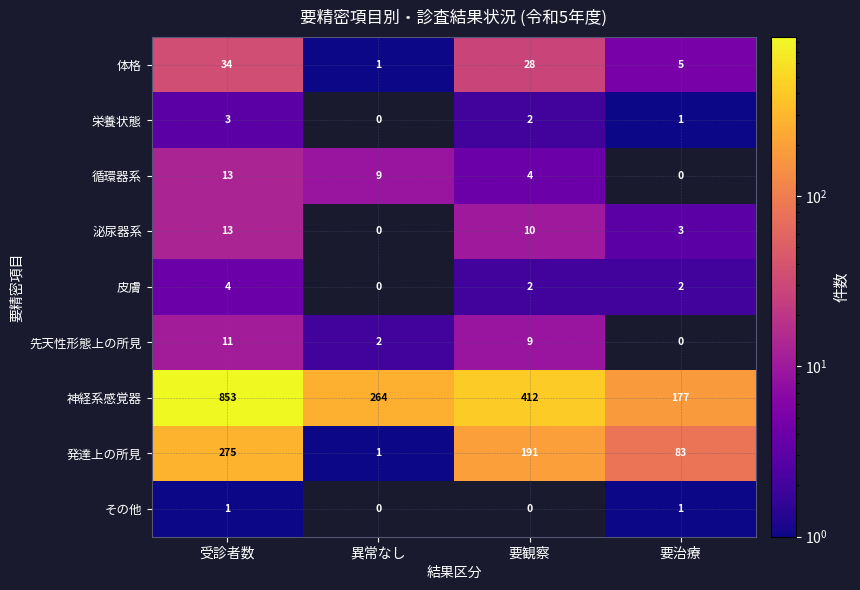

What is the difference between the maximum and second lowest values in the 先天性形態上の所見 series?

9